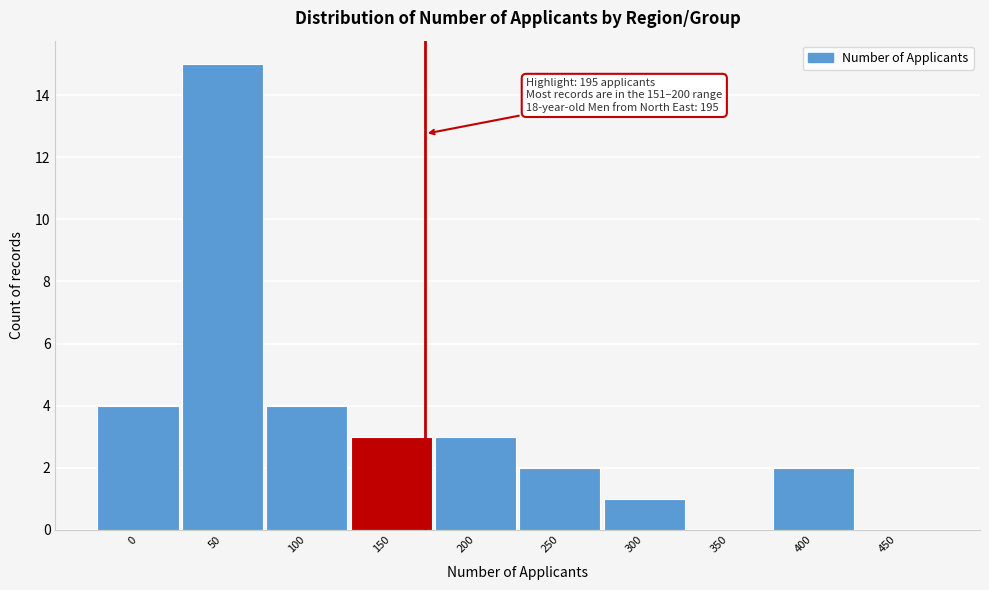

Reading left to right, extract all data points from this chart.

0=4	50=15	100=4	150=3	200=3	250=2	300=1	350=0	400=2	450=0